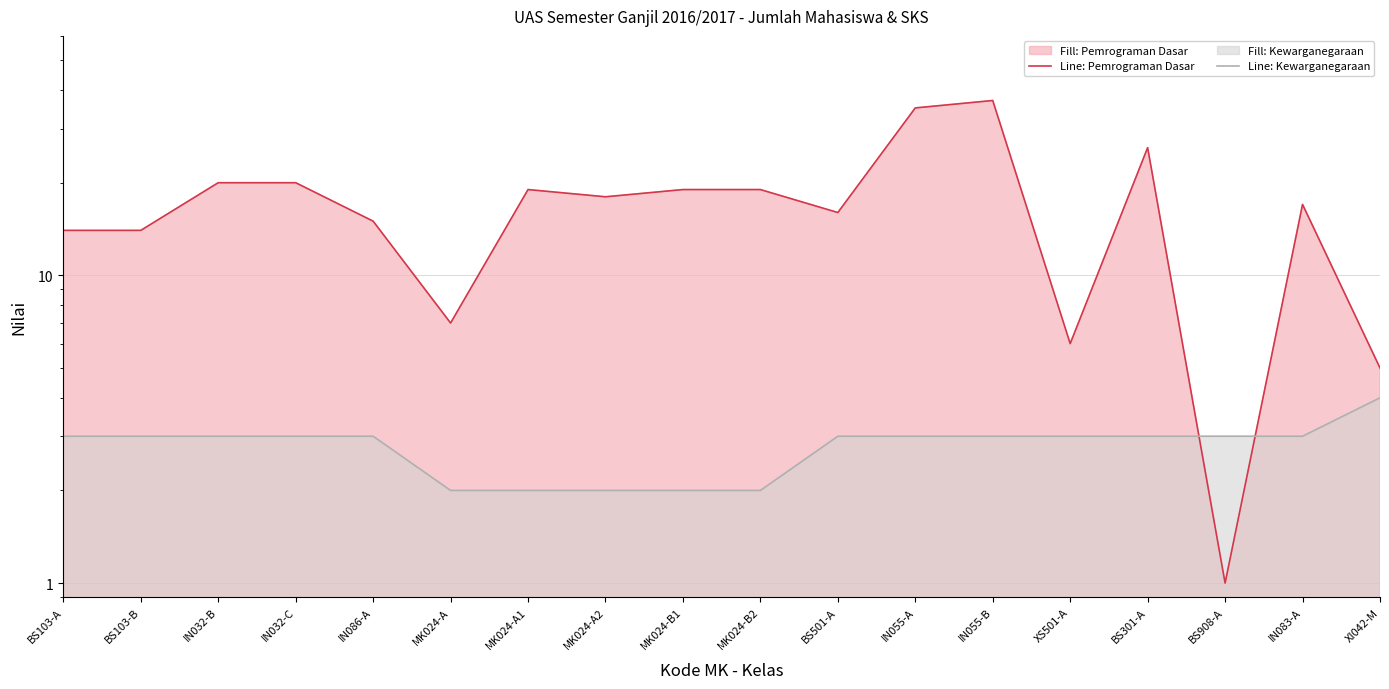

What is the highest value of the Line: Pemrograman Dasar series?

37